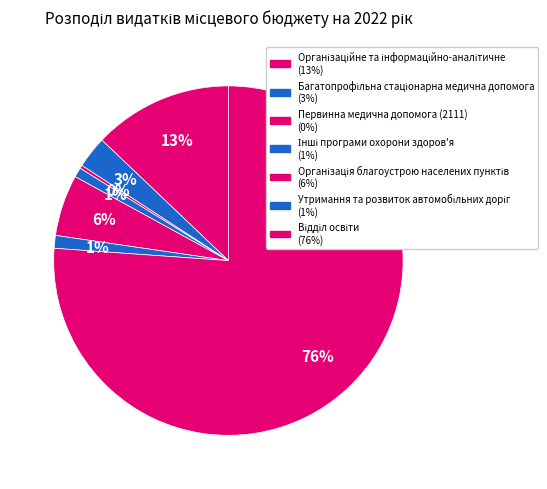

What is the ratio of the value at Відділ освіти to the value at Організація благоустрою населених пунктів?

13.4